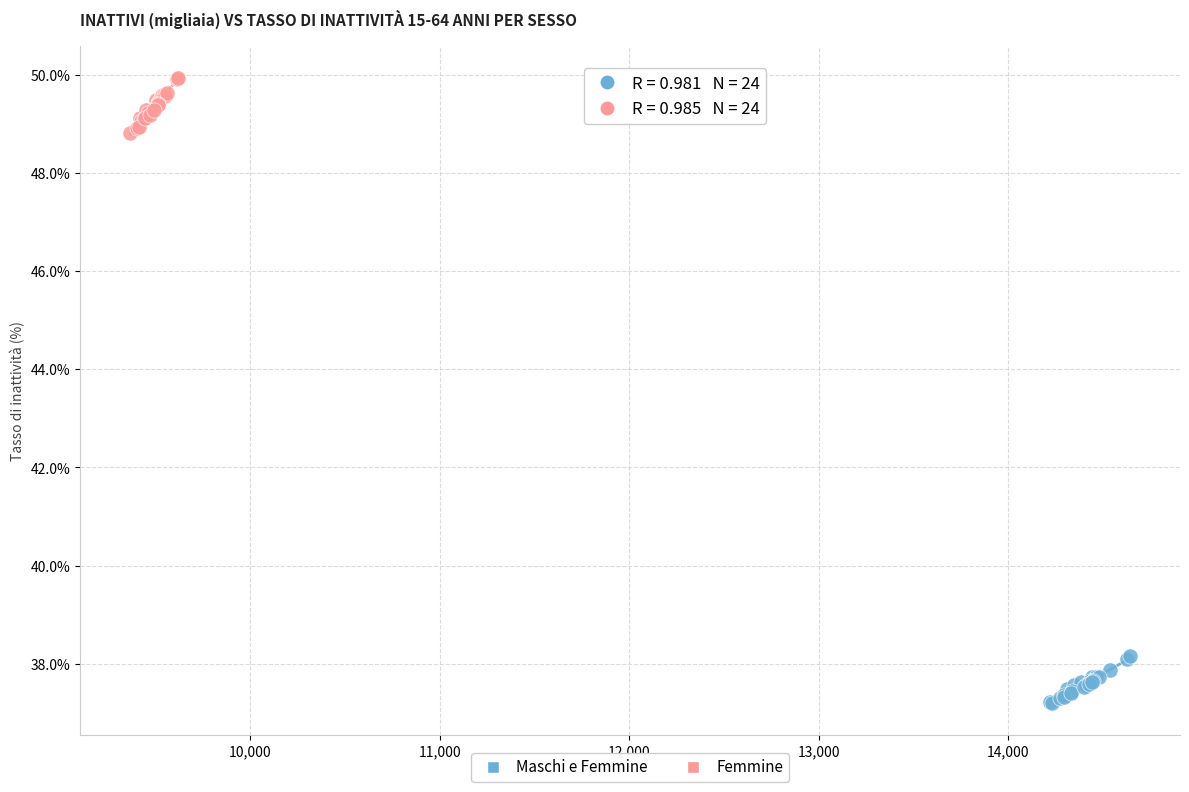

Which series has the largest Y range (max minus min)?

Femmine